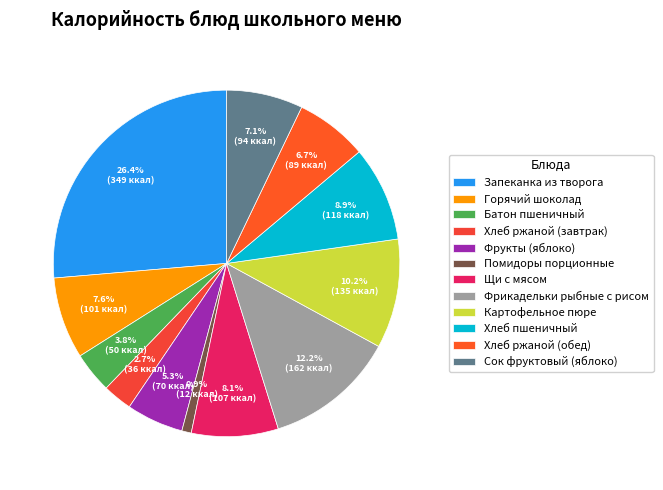

How many segments does this pie chart have?

12